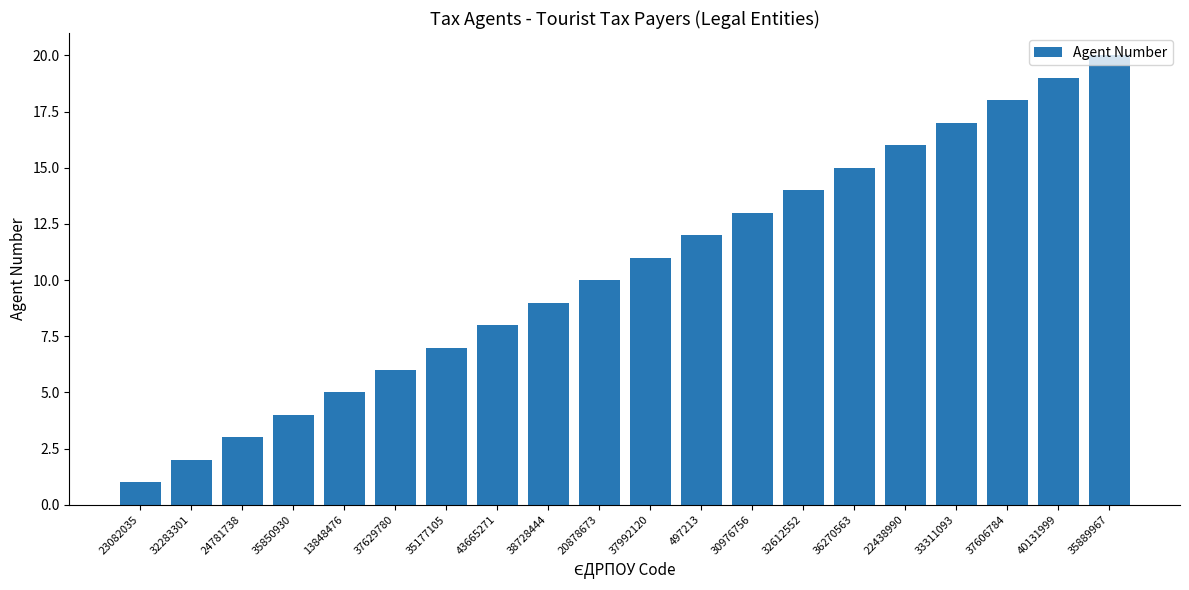

List the labels in order of value, largest first.

35889967, 40131999, 37606784, 33311093, 22438990, 36270563, 32612552, 30976756, 497213, 37992120, 20878673, 38728444, 43665271, 35177105, 37629780, 13848476, 35850930, 24781738, 32283301, 23082035